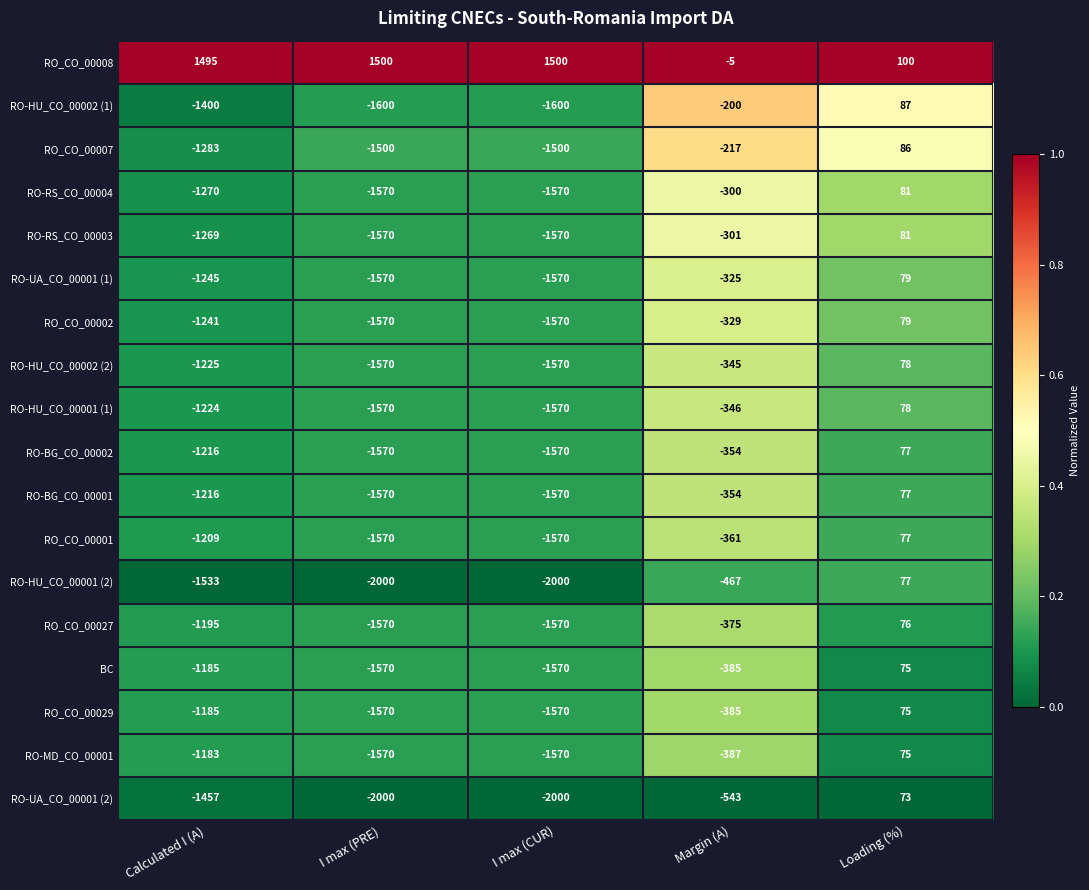

The RO-BG_CO_00002 series shows 116 at Loading (%). True or false?

False